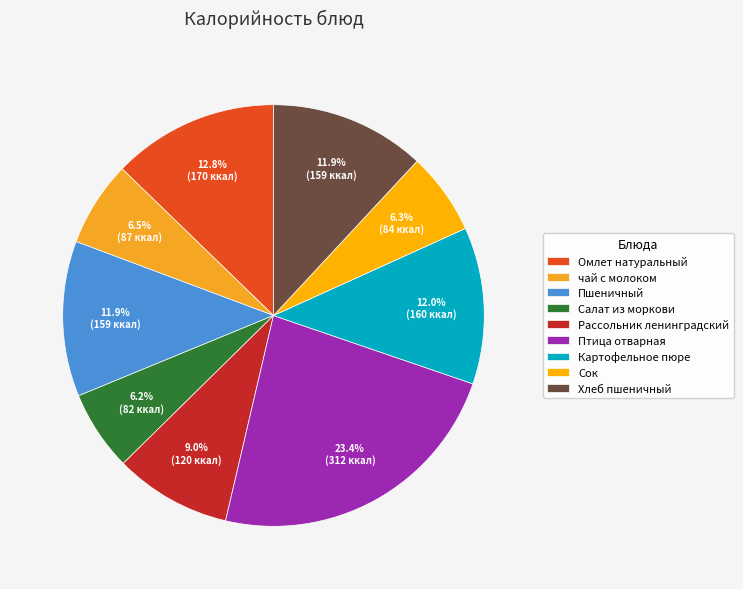

Is there a majority slice in this chart?

No